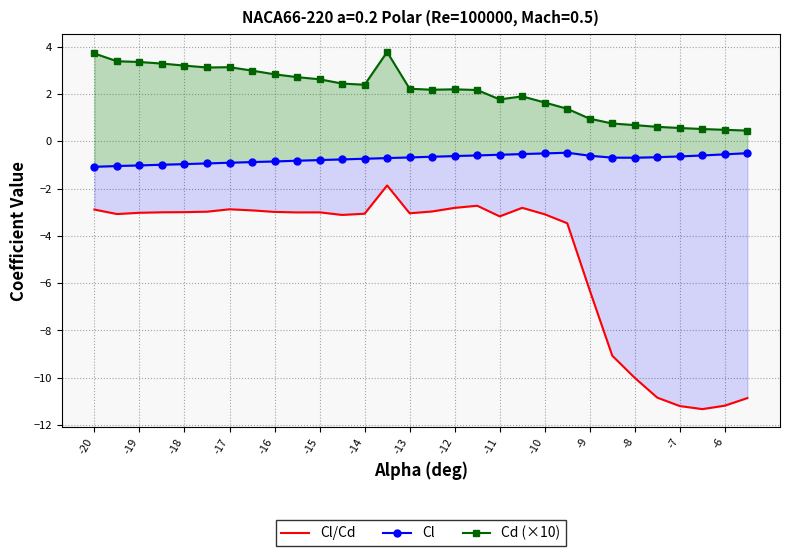

How many lines are shown in the chart?

3